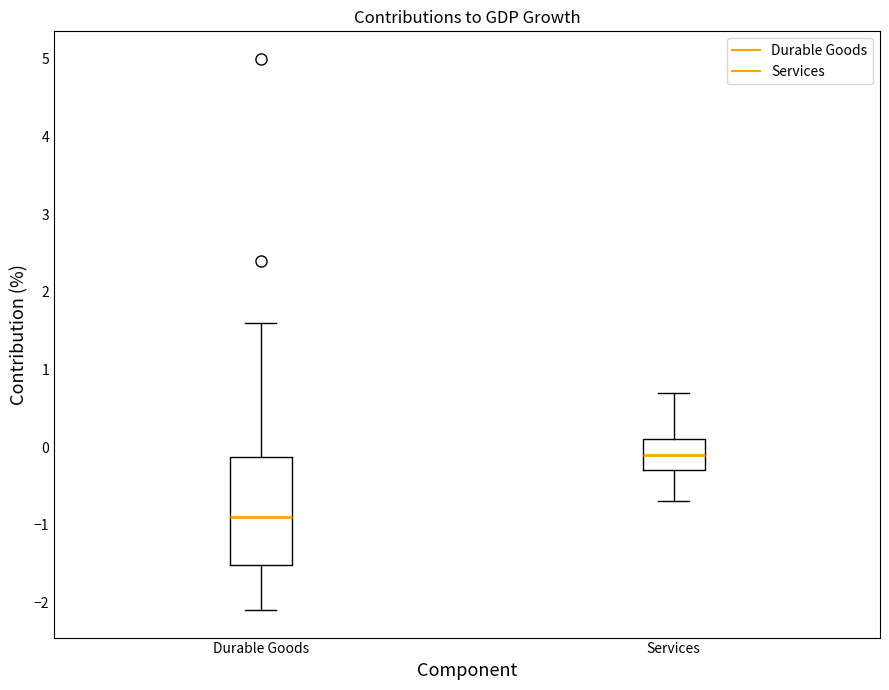

Which box's median line is the highest?

Services